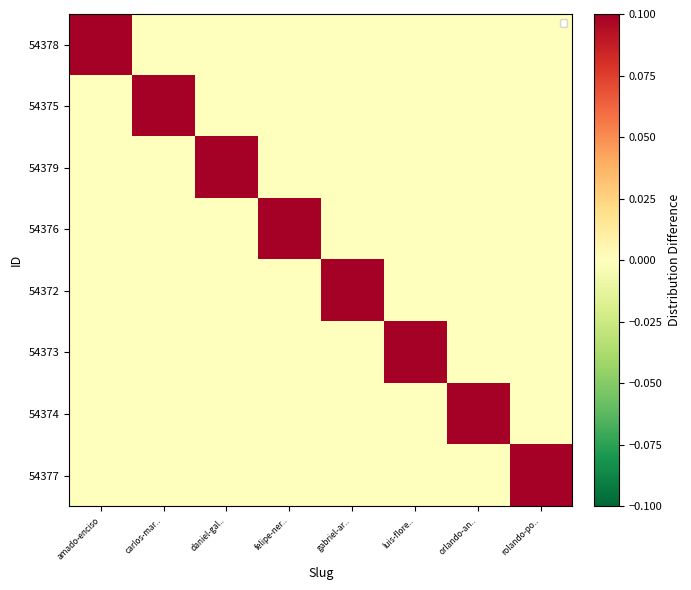

Which series has the largest range (max minus min)?

54378